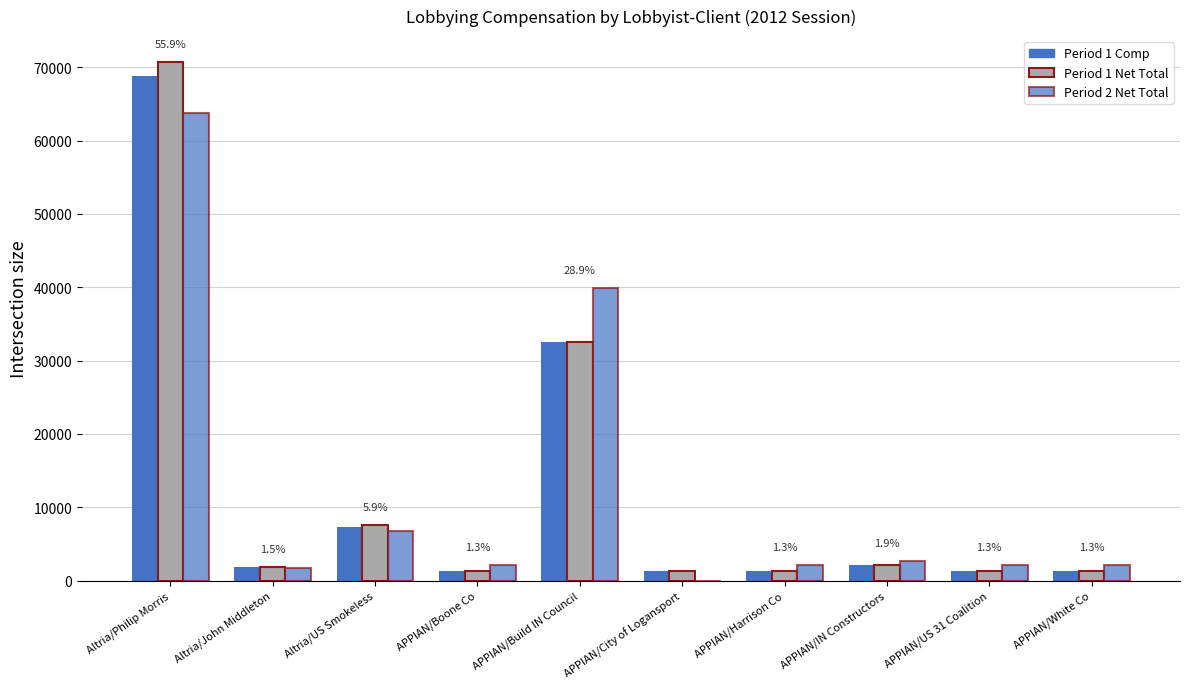

What is the label of the 8th bar from the left?

APPIAN/IN Constructors